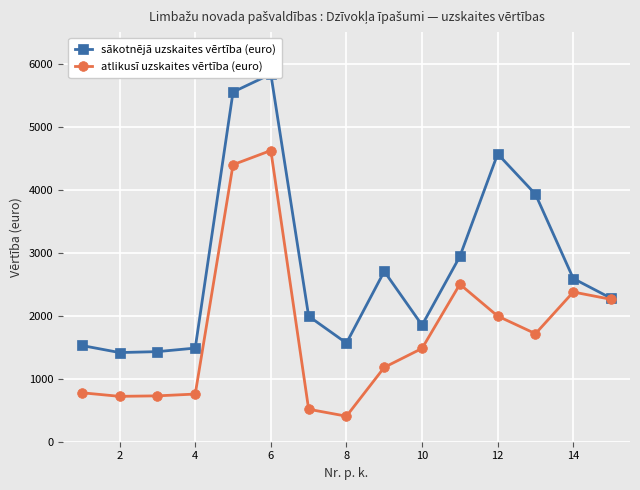

What is the highest value of the atlikusī uzskaites vērtība (euro) series?

4621.1